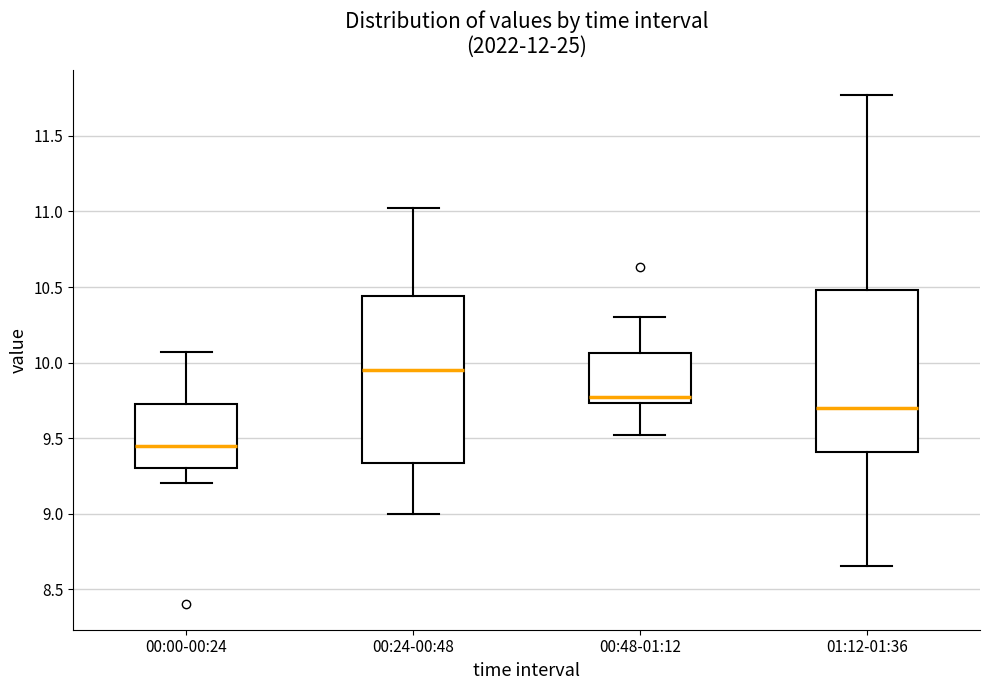

Where does the lower whisker of the box for 00:48-01:12 end on the y-axis? The values are not printed on the chart, so give them approximately, as read against the axis.

9.50